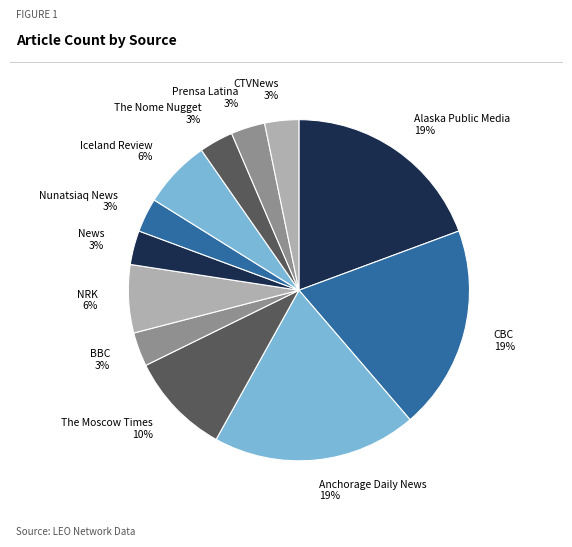

Combined, do Prensa Latina and Alaska Public Media account for over 50%?

No